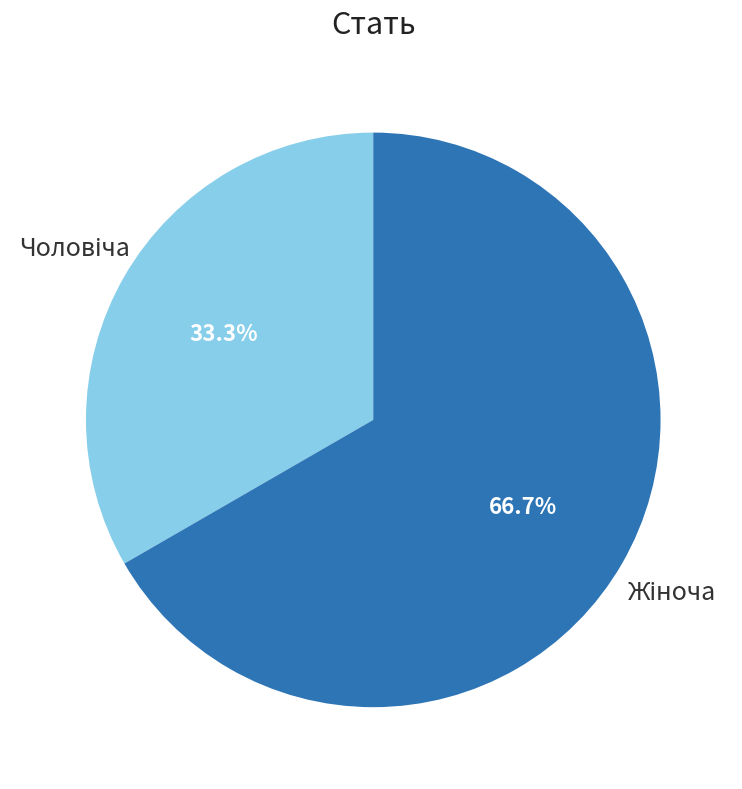

Is there a majority slice in this chart?

Yes